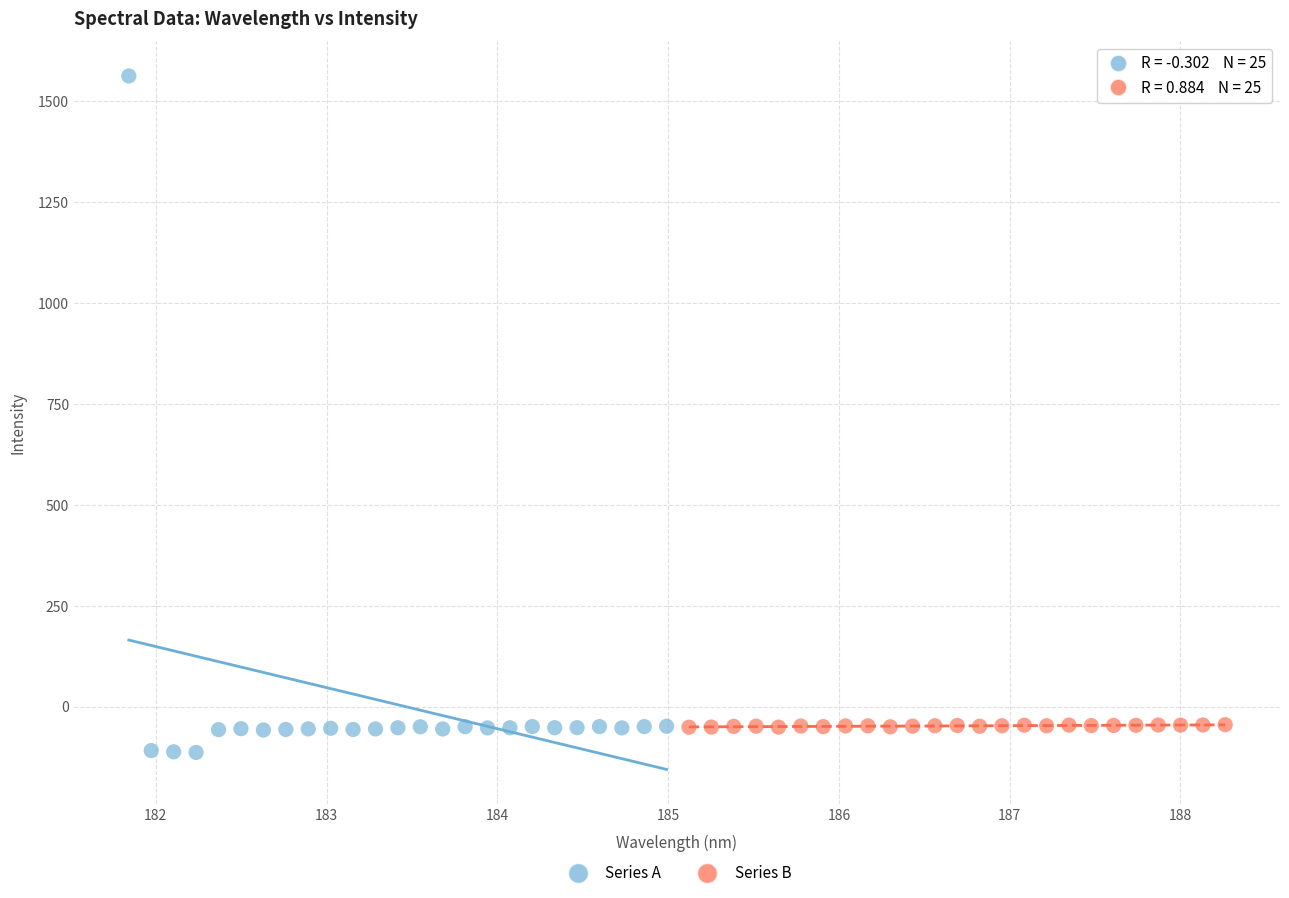

Which series reaches the maximum Y coordinate?

Series A